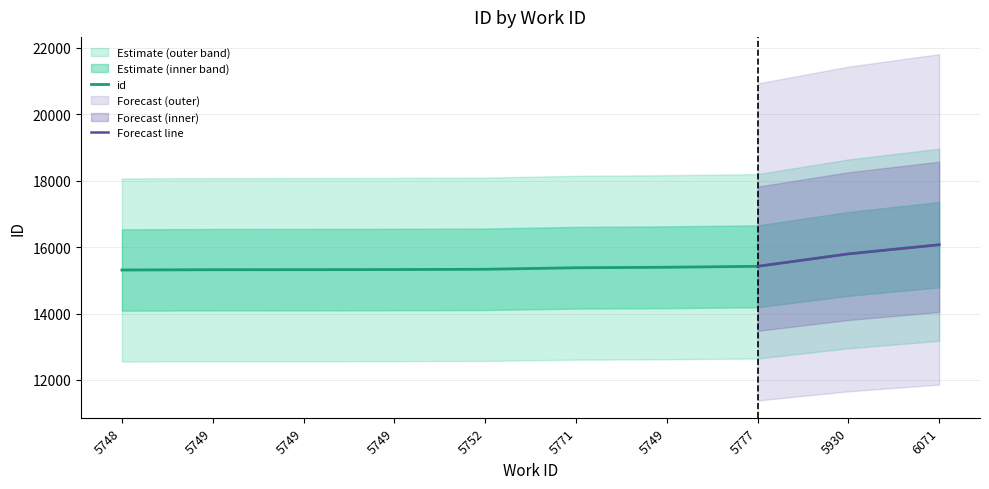

The chart shows a value of 15795 at 5930. True or false?

True